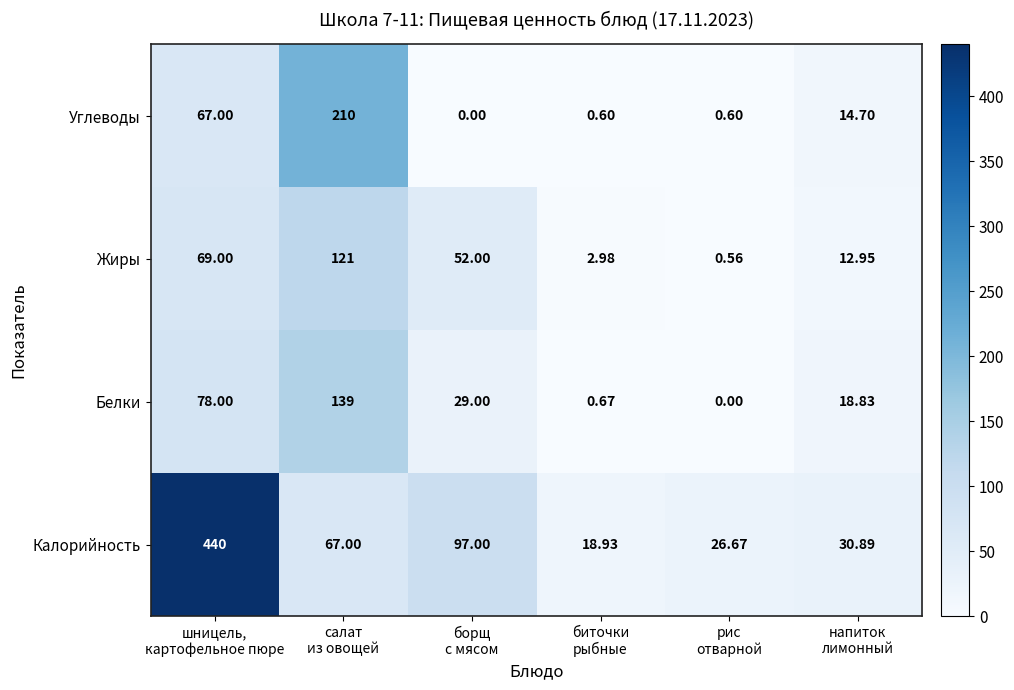

At how many categories does at least one series exceed 307?

1